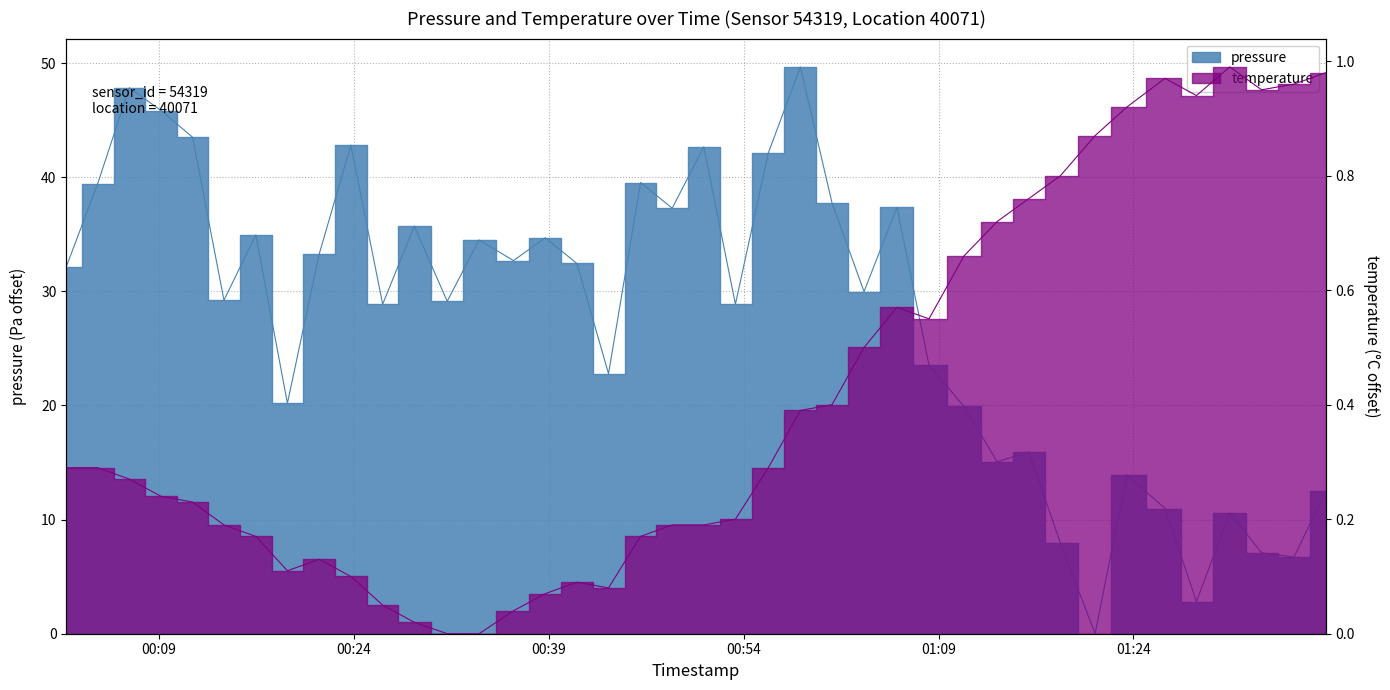

What are all the series names shown in the legend?

pressure, temperature